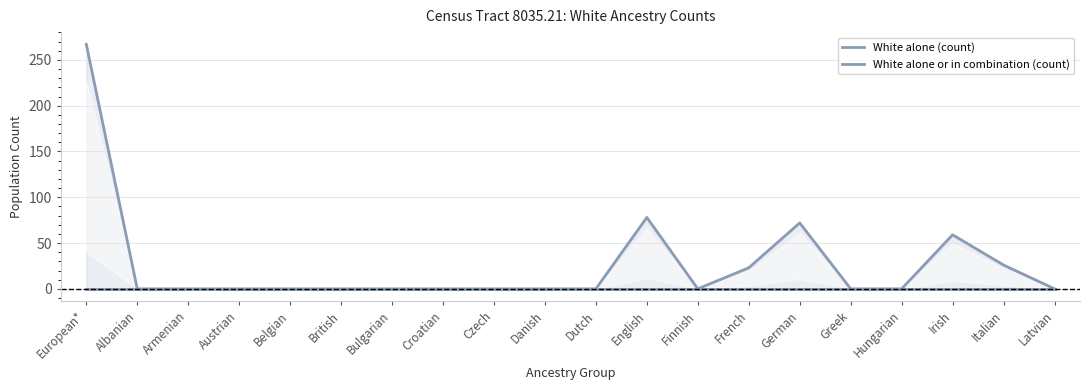

What is the sum of all White alone or in combination (count) values?

525